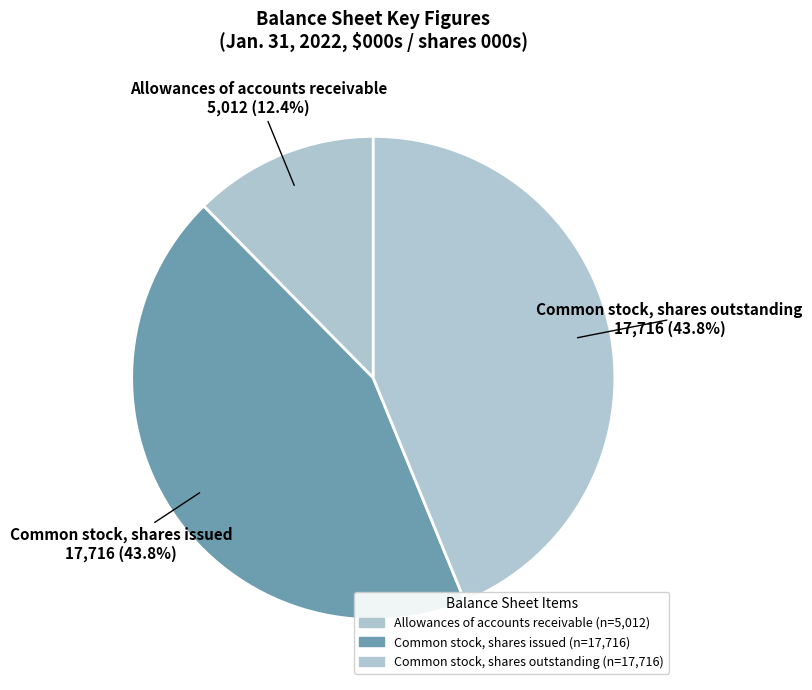

What is the smallest slice in the pie chart?

Allowances of accounts receivable